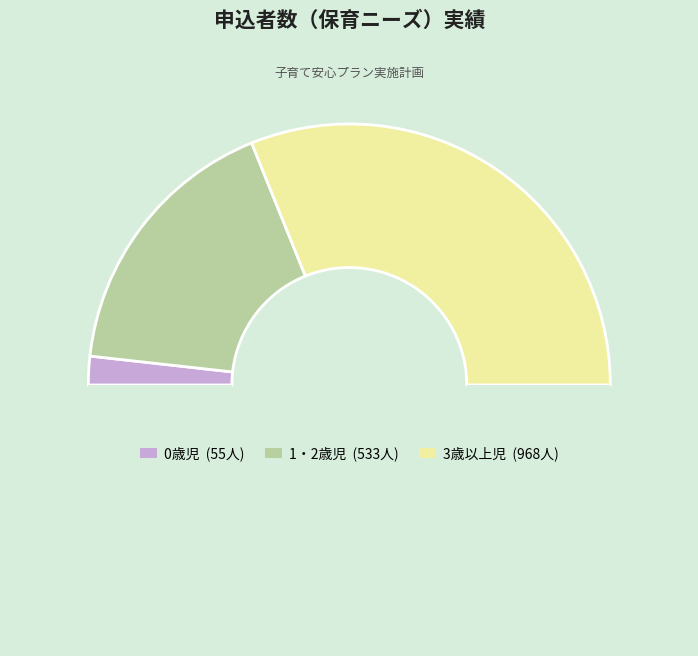

What is the smallest slice in the pie chart?

0歳児